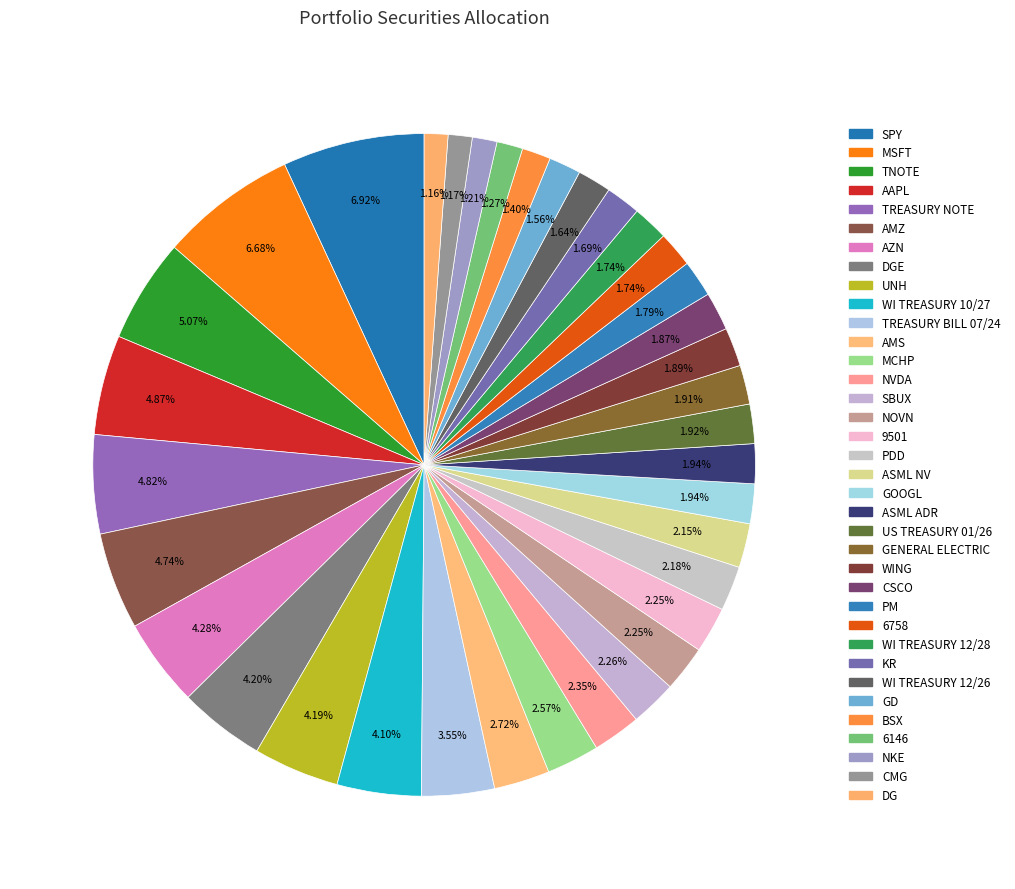

Count the number of slices in the pie.

36